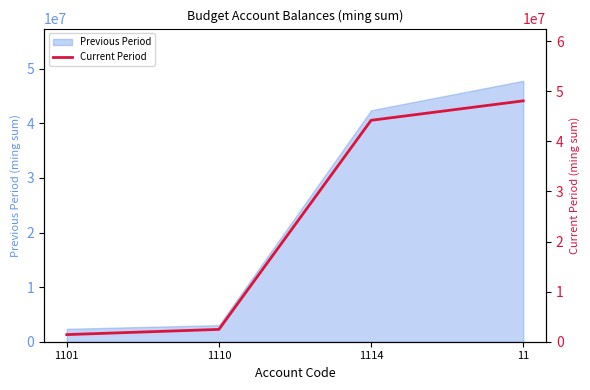

How many lines are shown in the chart?

1